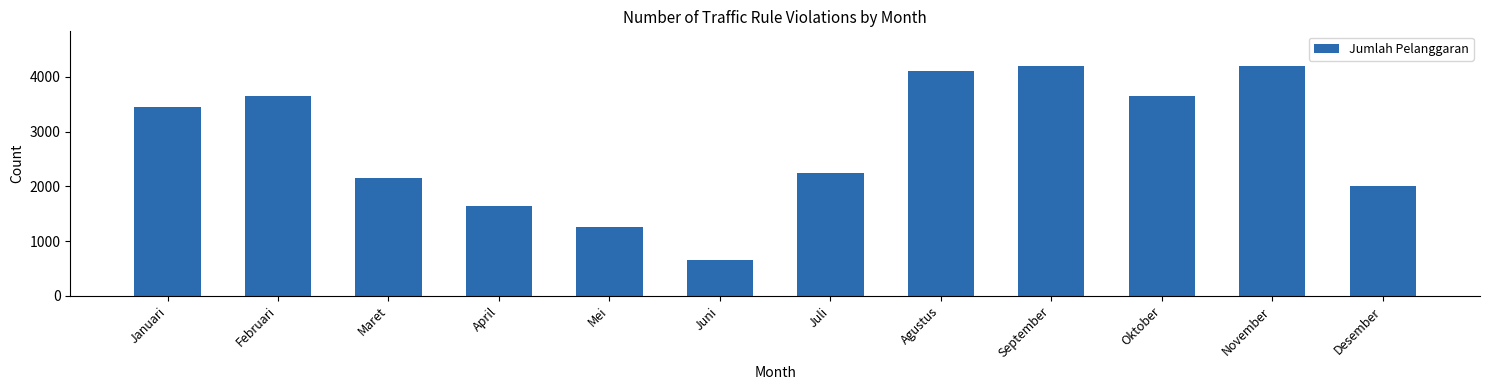

What is the difference between the maximum and minimum values?

3550